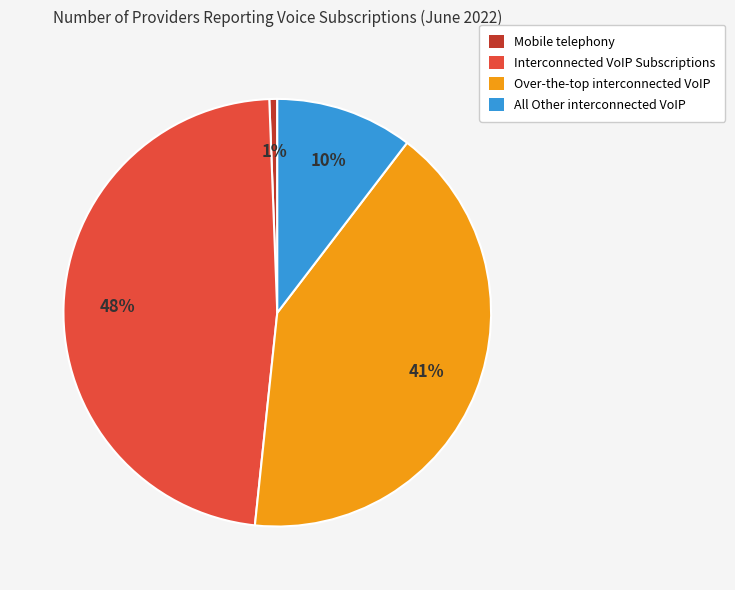

True or false: All Other interconnected VoIP accounts for 10% of the total.

True